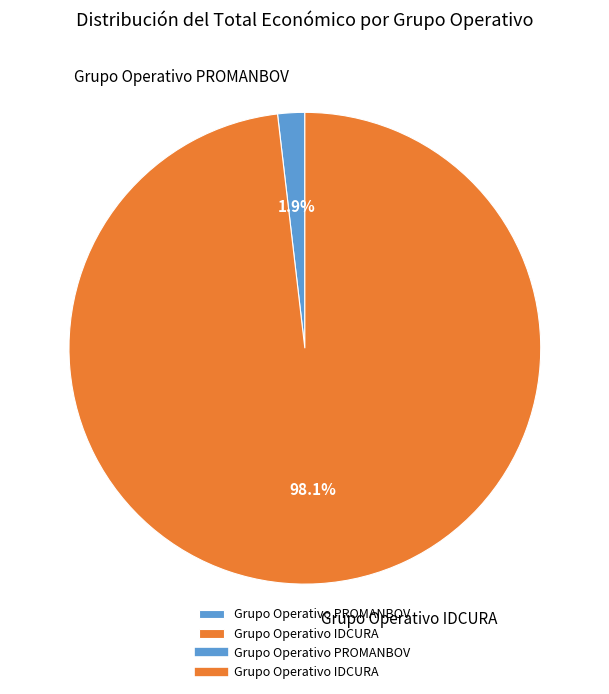

Which has a higher value, Grupo Operativo PROMANBOV or Grupo Operativo IDCURA?

Grupo Operativo IDCURA